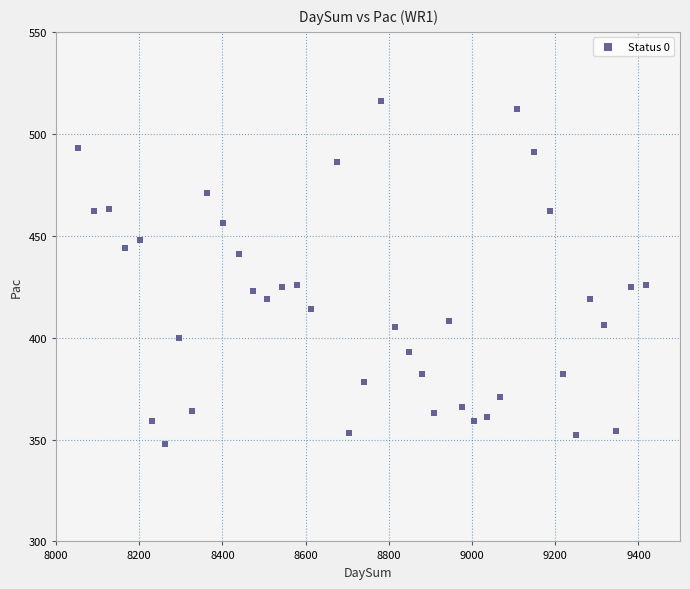

What is the range of Y values (max minus min)?

168